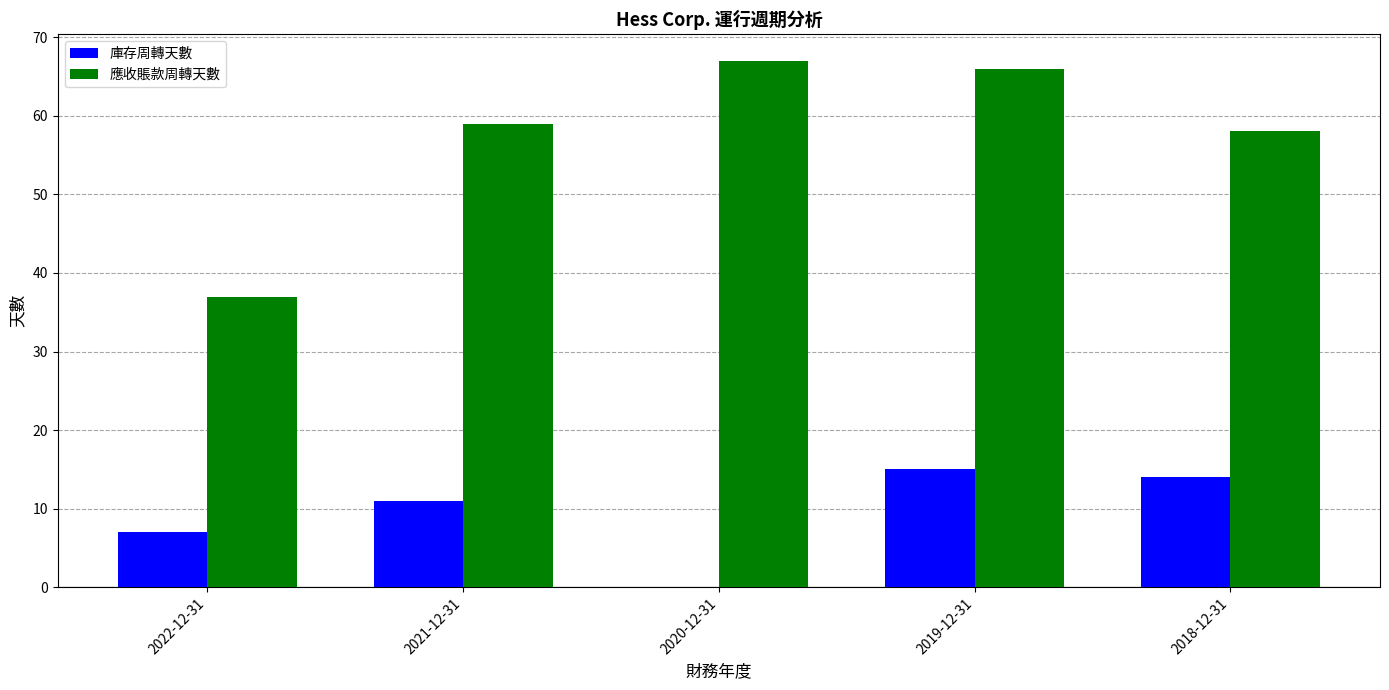

What is the sum of all 庫存周轉天數 values?

47